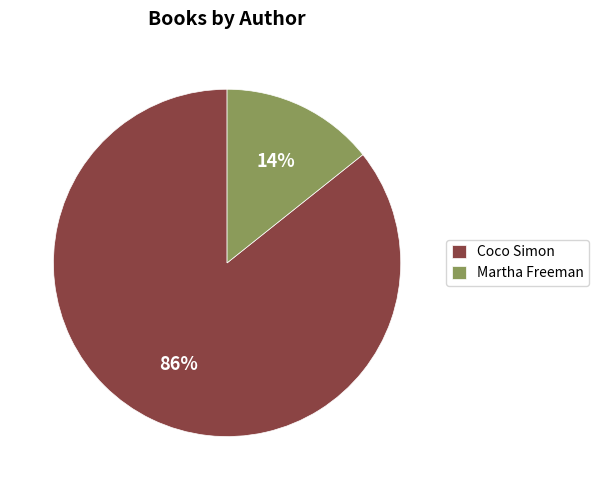

Rank the categories by value from highest to lowest.

Coco Simon, Martha Freeman